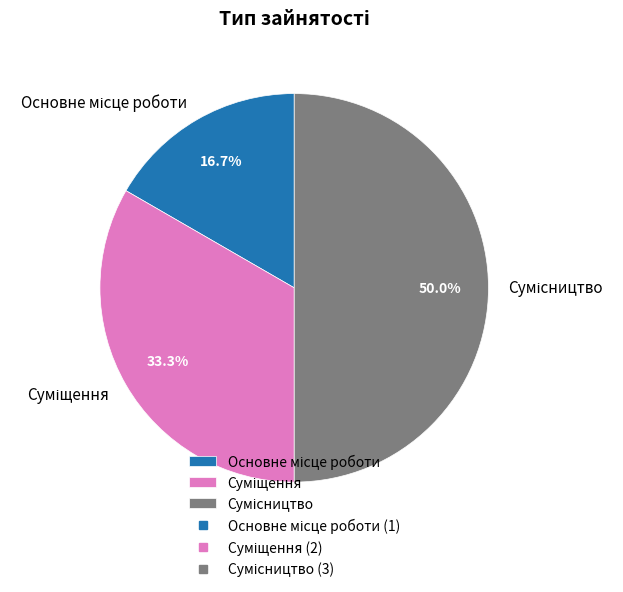

Rank the categories by value from lowest to highest.

Основне місце роботи, Суміщення, Сумісництво